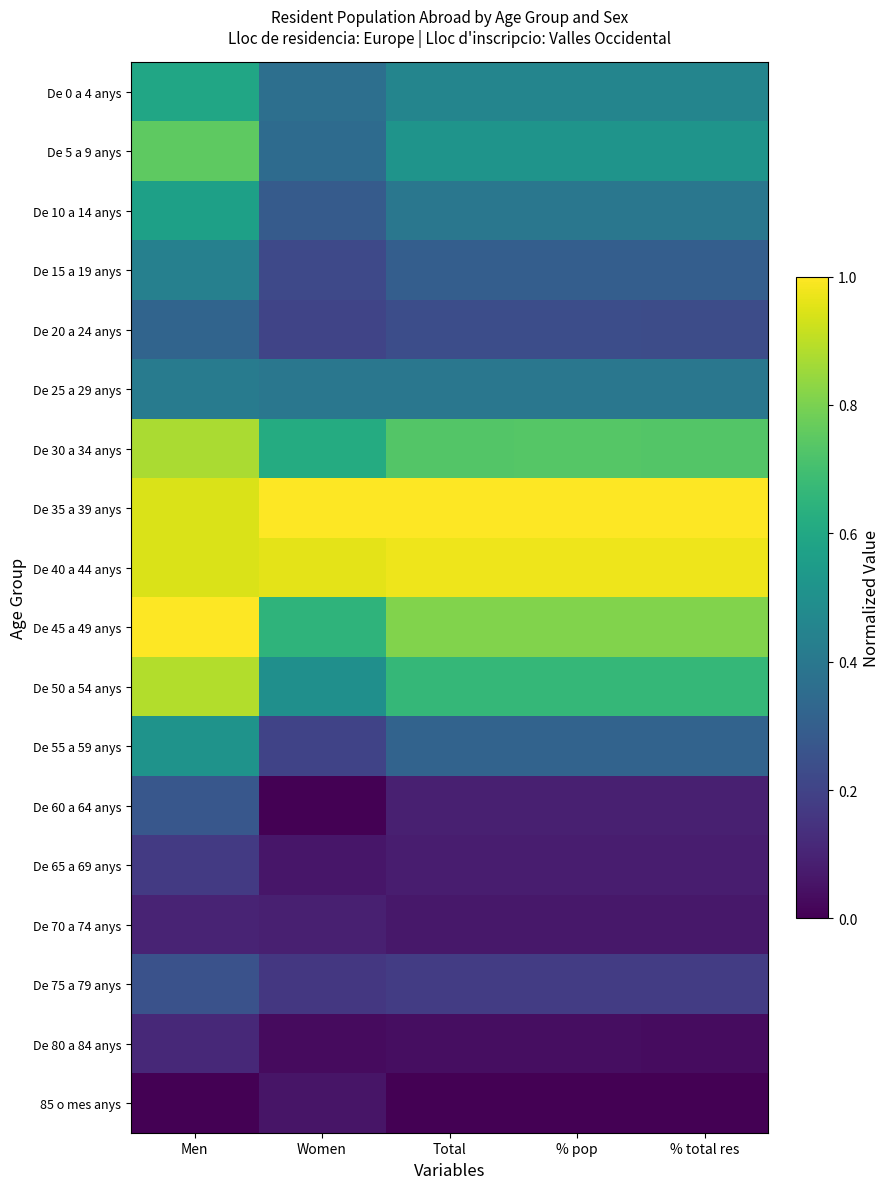

Reading left to right, list all the values displayed in this chart.

De 0 a 4 anys: Men=0.6	Women=0.4	Total=0.5	% pop=0.5	% total res=0.5
De 5 a 9 anys: Men=0.8	Women=0.4	Total=0.5	% pop=0.5	% total res=0.5
De 10 a 14 anys: Men=0.6	Women=0.3	Total=0.4	% pop=0.4	% total res=0.4
De 15 a 19 anys: Men=0.4	Women=0.2	Total=0.3	% pop=0.3	% total res=0.3
De 20 a 24 anys: Men=0.3	Women=0.2	Total=0.2	% pop=0.2	% total res=0.2
De 25 a 29 anys: Men=0.4	Women=0.4	Total=0.4	% pop=0.4	% total res=0.4
De 30 a 34 anys: Men=0.9	Women=0.6	Total=0.7	% pop=0.7	% total res=0.7
De 35 a 39 anys: Men=0.9	Women=1.0	Total=1.0	% pop=1.0	% total res=1.0
De 40 a 44 anys: Men=0.9	Women=1.0	Total=1.0	% pop=1.0	% total res=1.0
De 45 a 49 anys: Men=1.0	Women=0.6	Total=0.8	% pop=0.8	% total res=0.8
De 50 a 54 anys: Men=0.9	Women=0.5	Total=0.7	% pop=0.7	% total res=0.7
De 55 a 59 anys: Men=0.5	Women=0.2	Total=0.3	% pop=0.3	% total res=0.3
De 60 a 64 anys: Men=0.3	Women=0.0	Total=0.1	% pop=0.1	% total res=0.1
De 65 a 69 anys: Men=0.2	Women=0.1	Total=0.1	% pop=0.1	% total res=0.1
De 70 a 74 anys: Men=0.1	Women=0.1	Total=0.1	% pop=0.1	% total res=0.1
De 75 a 79 anys: Men=0.3	Women=0.2	Total=0.2	% pop=0.2	% total res=0.2
De 80 a 84 anys: Men=0.1	Women=0.0	Total=0.0	% pop=0.0	% total res=0.0
85 o mes anys: Men=0.0	Women=0.1	Total=0.0	% pop=0.0	% total res=0.0